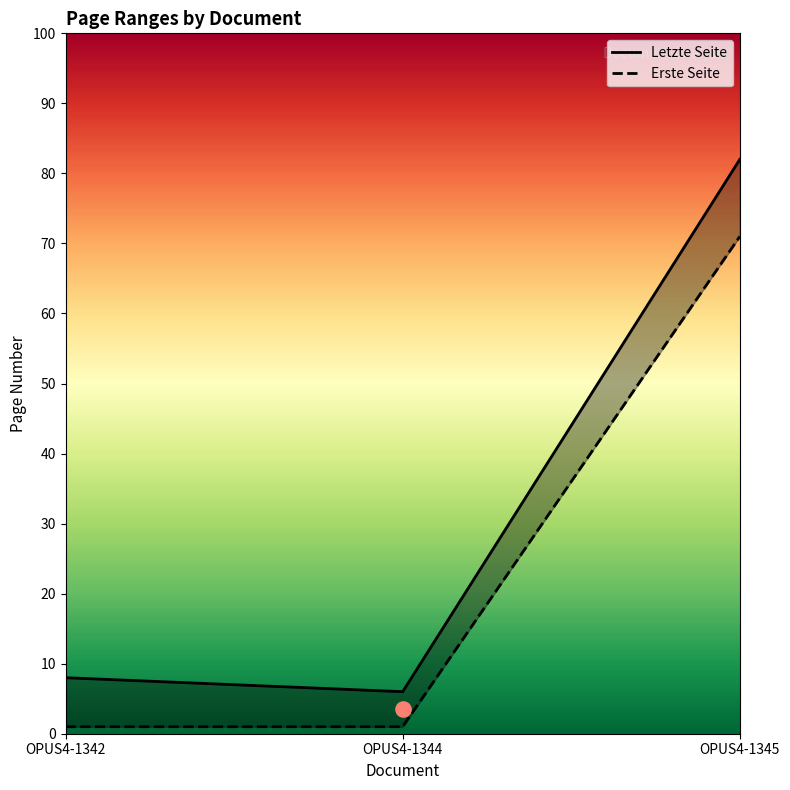

What is the total value across all series at OPUS4-1344?

7